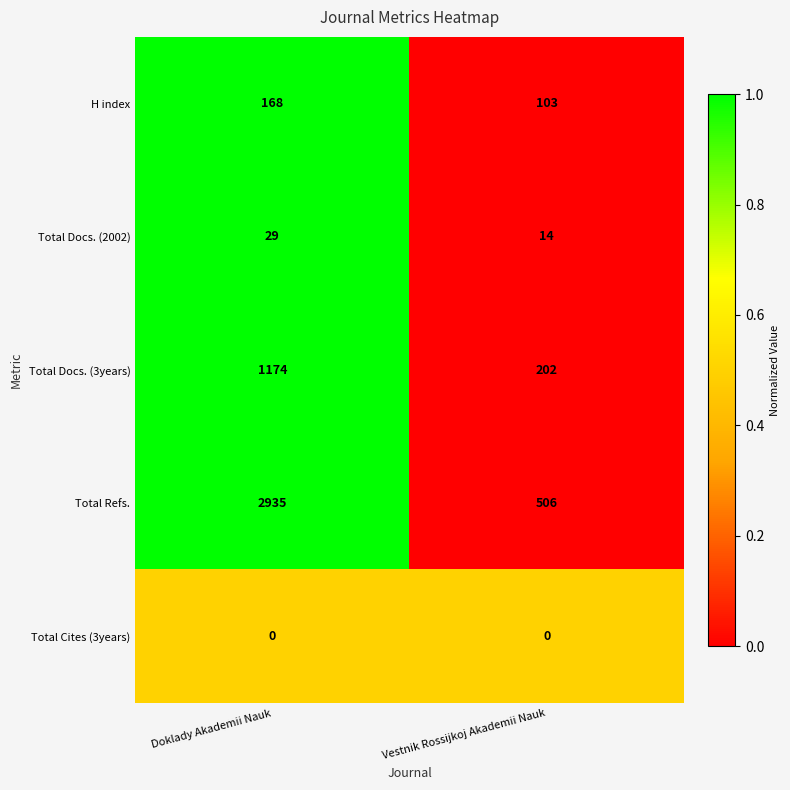

What is the difference between the H index values at Vestnik Rossijkoj Akademii Nauk and Doklady Akademii Nauk?

65